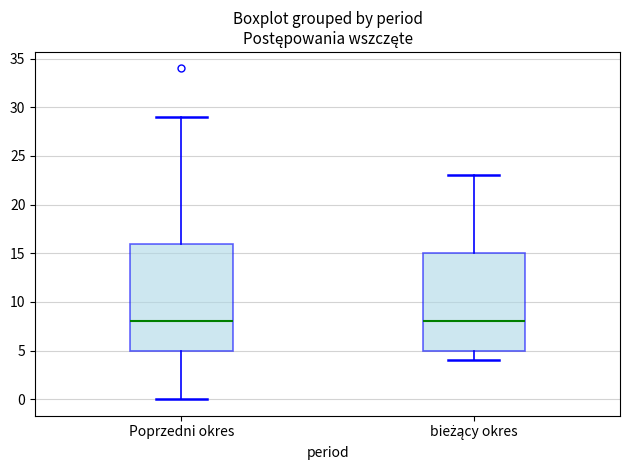

Reading left to right, transcribe this box plot: for each box, give where its median line is, the range the box spans, and where its two whiskers end, as read against the y-axis. The values are not printed on the chart, so give them approximately, as read against the axis.

Poprzedni okres: median 8, box 5 to 16, whiskers 0 to 29
bieżący okres: median 8, box 5 to 15, whiskers 4 to 23